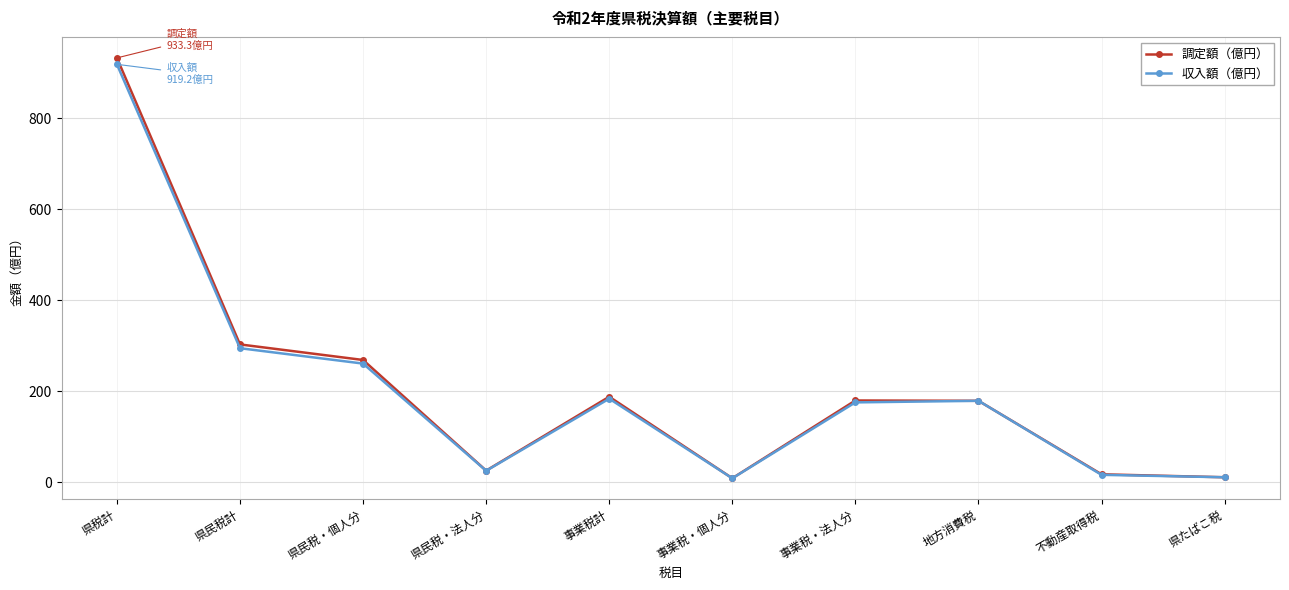

Does the chart have visible grid lines?

Yes